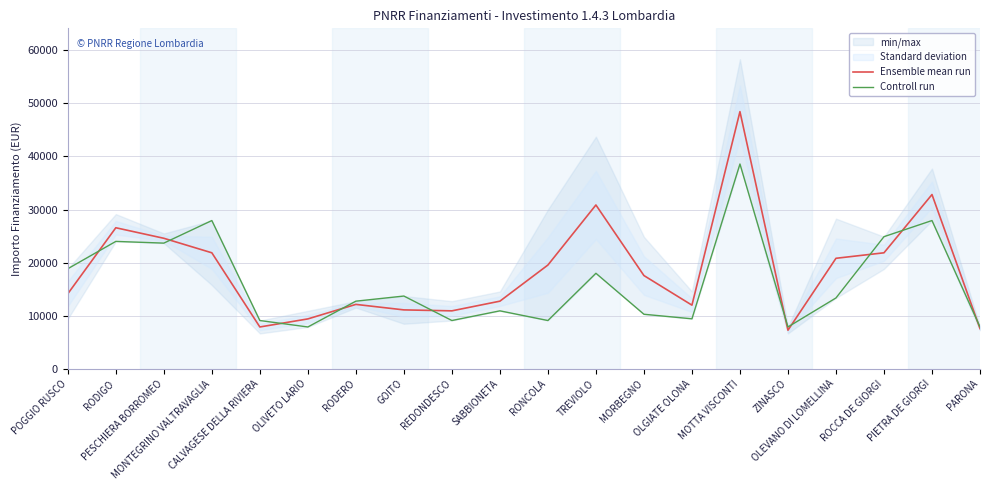

What is the highest value of the Ensemble mean run series?

48418.5